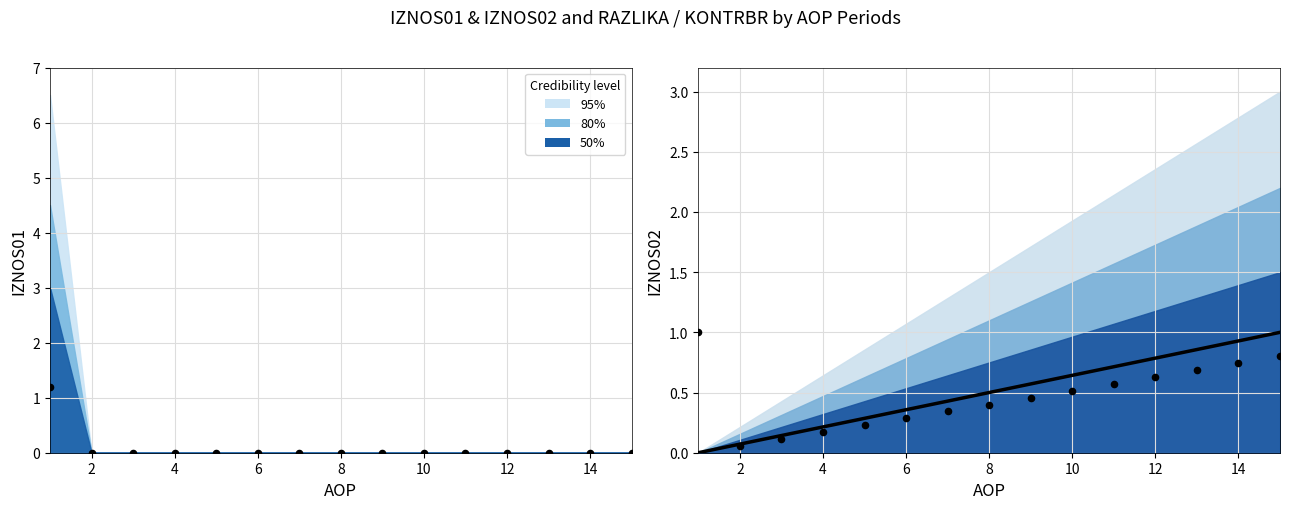

Which has a higher value, 8 or 14?

14